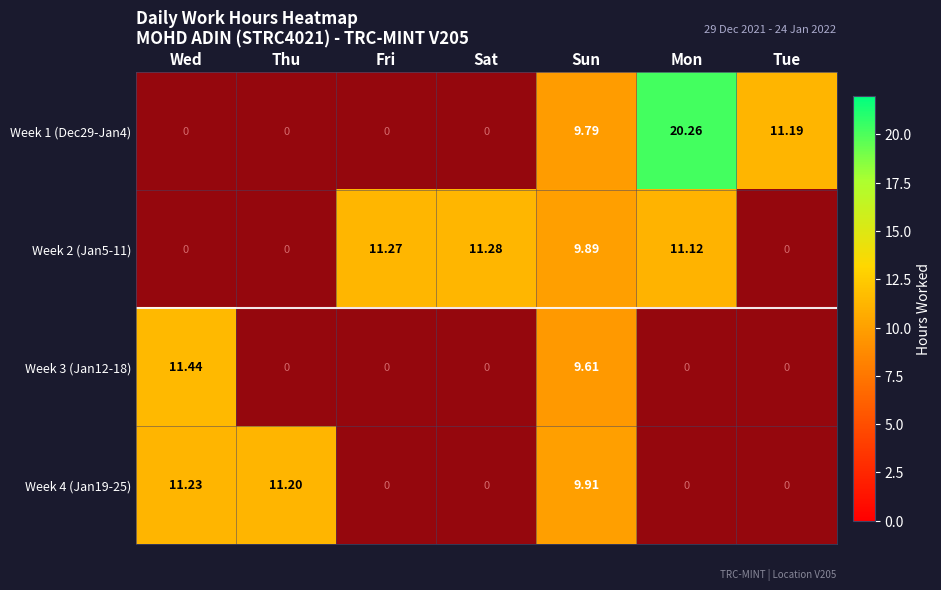

Between Sun and Thu, which is larger?

Sun